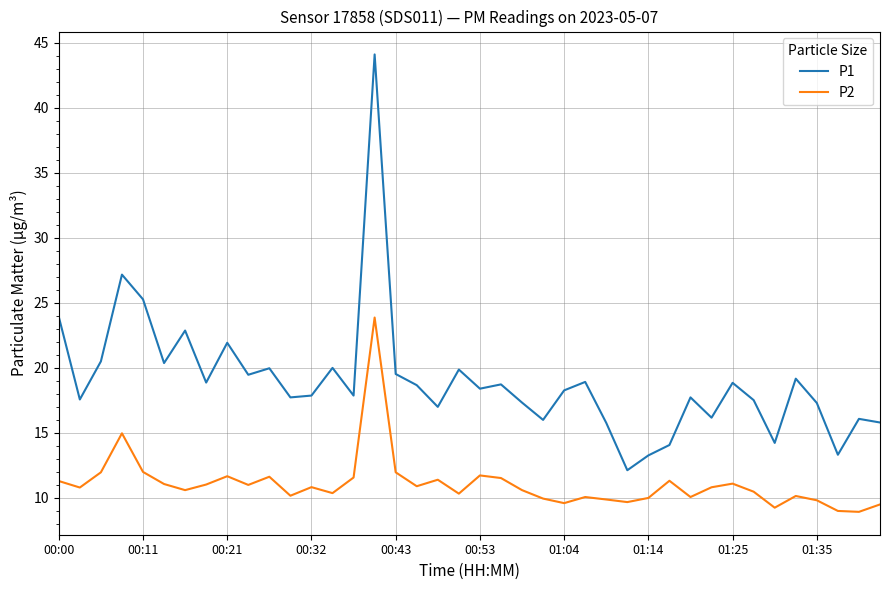

What are all the series names shown in the legend?

P1, P2